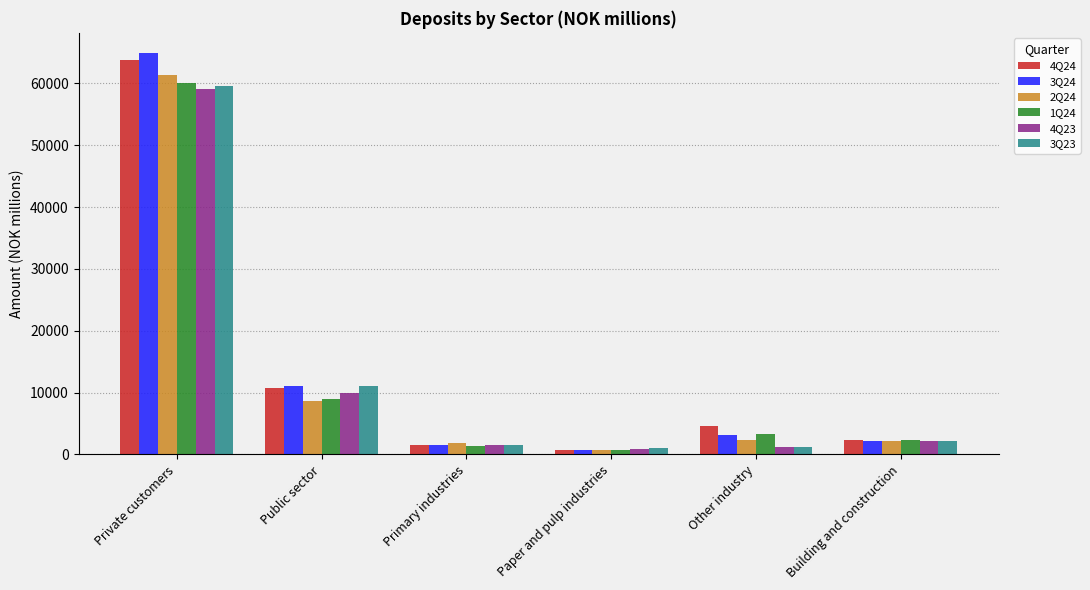

What is the greatest value displayed?

64903.1